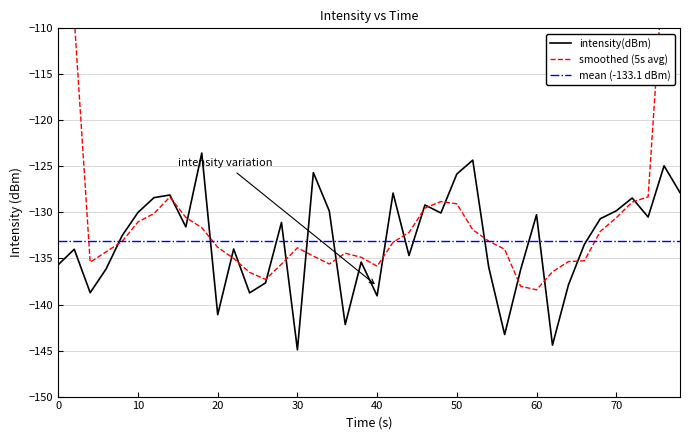

Reading right to left, extract all data points from this chart.

-127.8	-124.9	-130.5	-128.4	-129.8	-130.7	-133.5	-137.9	-144.4	-130.2	-136.2	-143.3	-135.9	-124.3	-125.8	-130.1	-129.2	-134.7	-127.9	-139.1	-135.4	-142.2	-129.8	-125.7	-144.9	-131.1	-137.7	-138.7	-134.0	-141.1	-123.5	-131.6	-128.1	-128.4	-130.0	-132.5	-136.1	-138.7	-134.0	-135.7